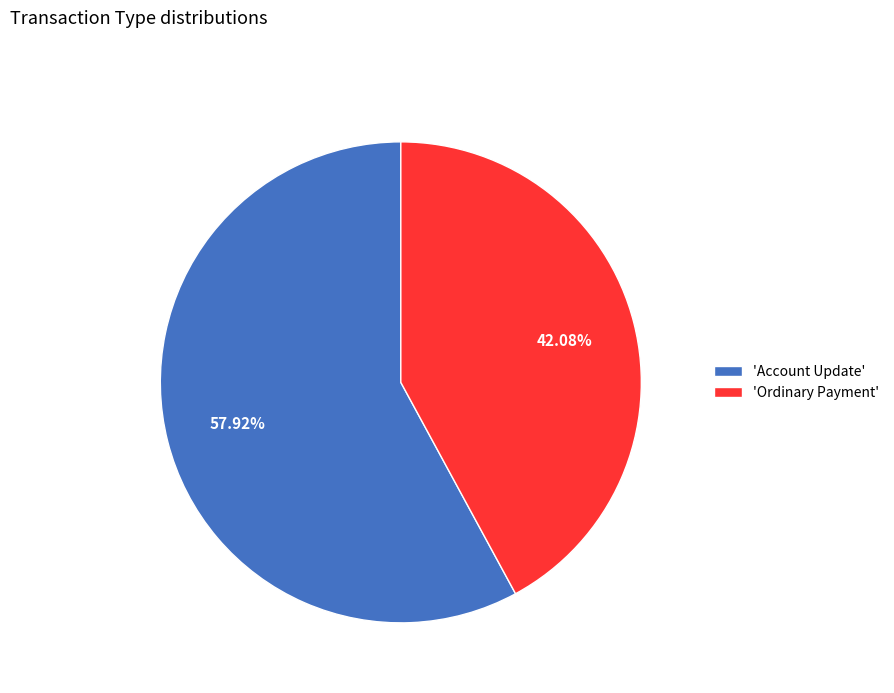

What is the ratio of the value at 'Account Update' to the value at 'Ordinary Payment'?

1.4